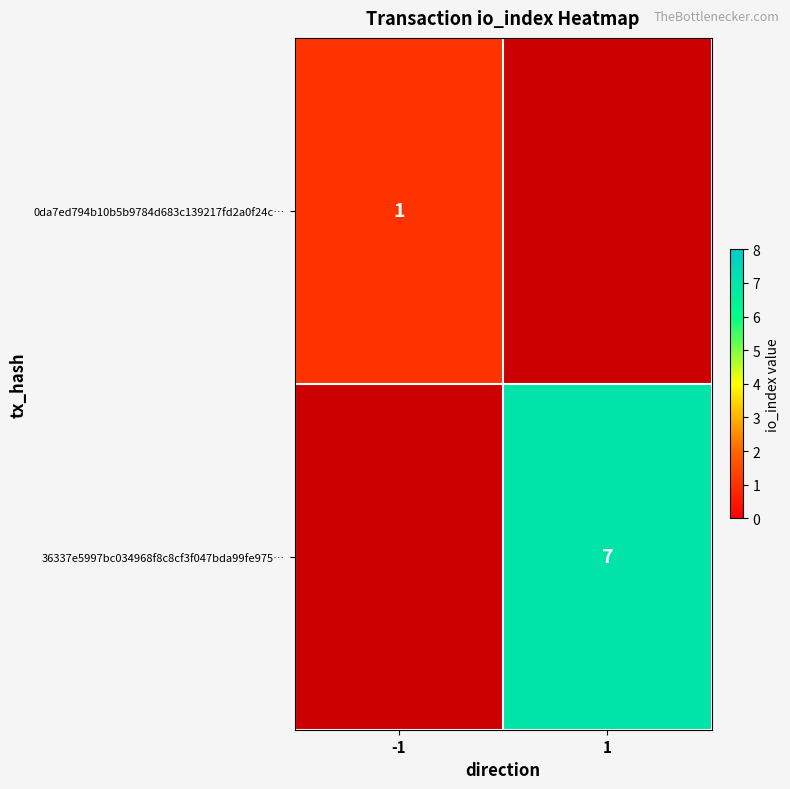

What is the maximum value shown in the chart?

7.0